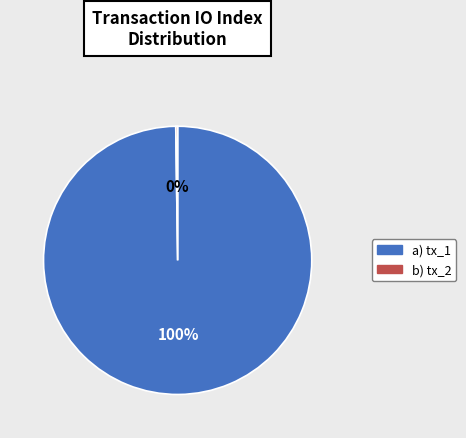

To the nearest percent, what is the average slice percentage?

50%